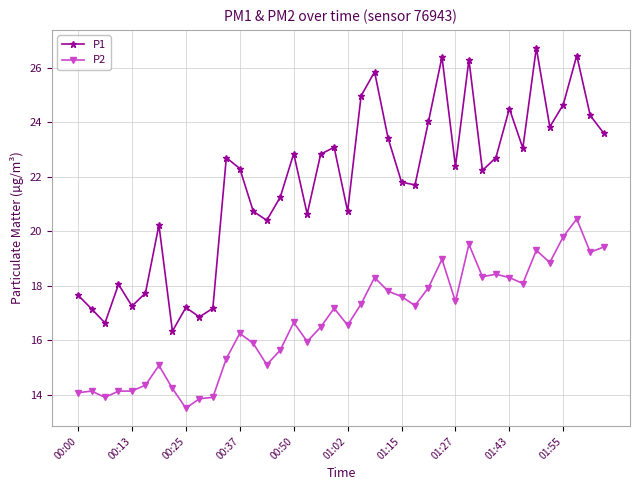

What is the average value of the P1 series?

21.7